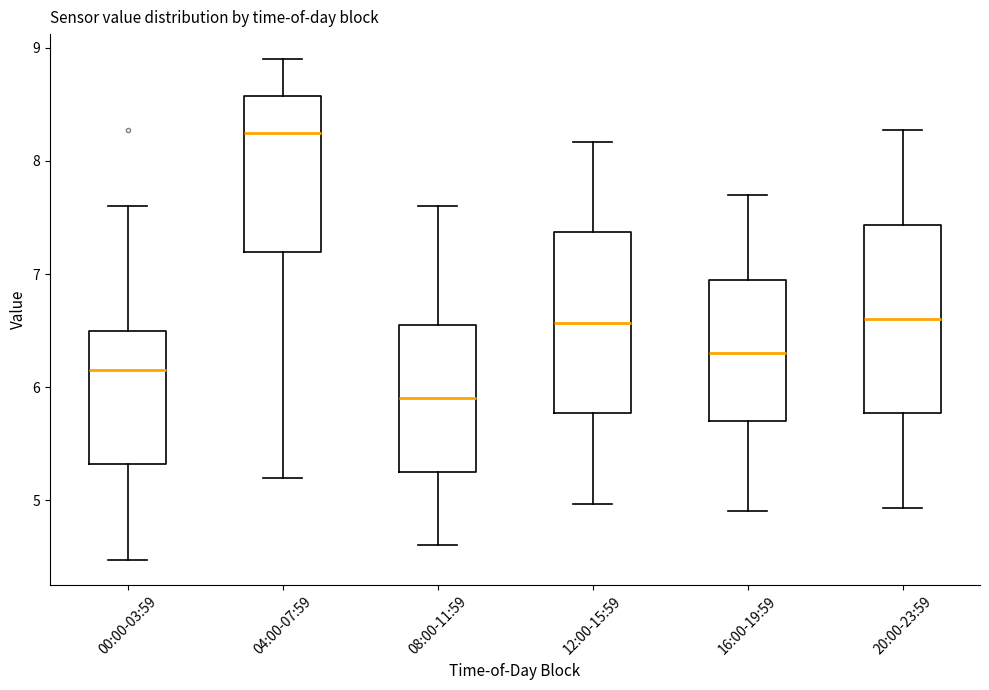

Reading left to right, read every box against the y-axis: the position of its median line, the range the box covers, and the ends of its whiskers. The values are not printed on the chart, so give them approximately, as read against the axis.

00:00-03:59: median 6.2, box 5.3 to 6.5, whiskers 4.5 to 7.6
04:00-07:59: median 8.3, box 7.2 to 8.6, whiskers 5.2 to 8.9
08:00-11:59: median 5.9, box 5.3 to 6.5, whiskers 4.6 to 7.6
12:00-15:59: median 6.6, box 5.8 to 7.4, whiskers 5.0 to 8.2
16:00-19:59: median 6.3, box 5.7 to 7.0, whiskers 4.9 to 7.7
20:00-23:59: median 6.6, box 5.8 to 7.4, whiskers 4.9 to 8.3